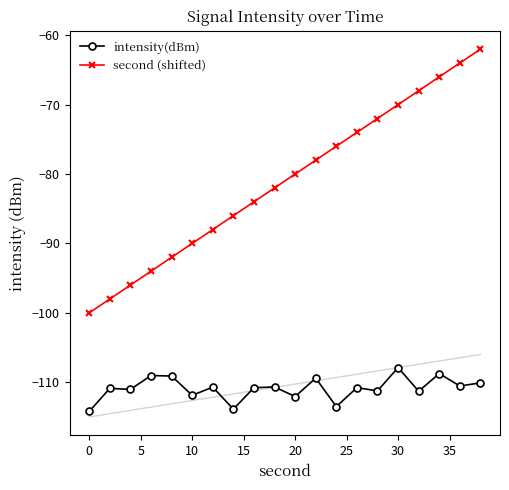

The value of second (shifted) at 20 is -80.0. True or false?

True